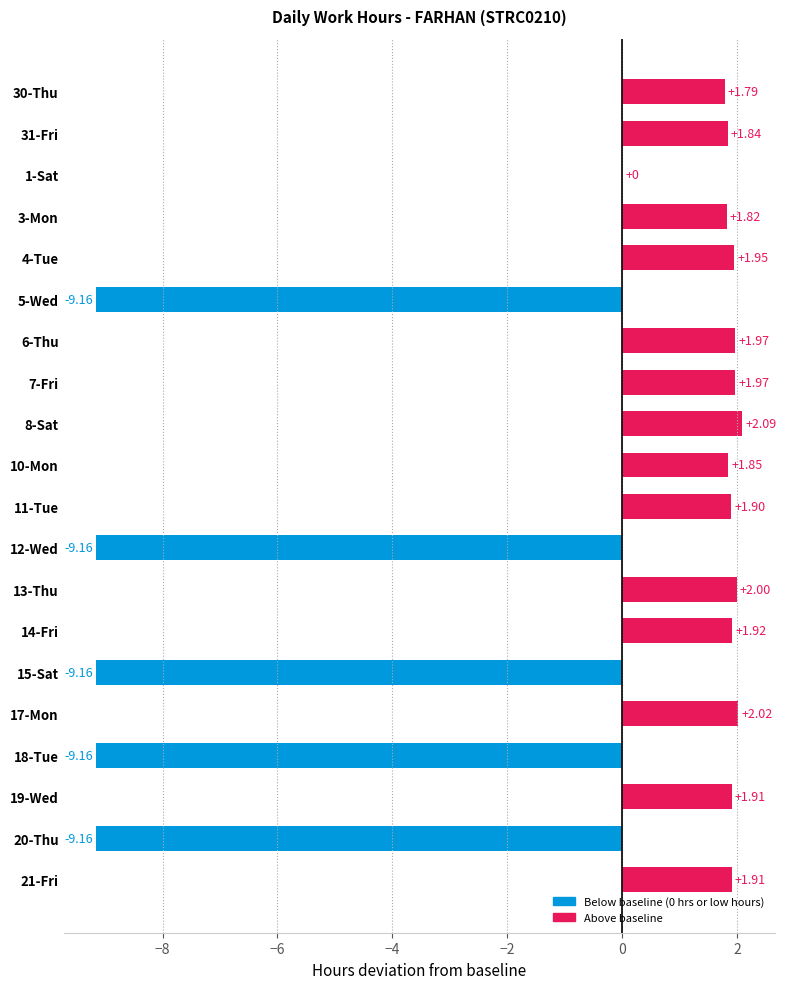

Between 8-Sat and 20-Thu, which is larger?

8-Sat